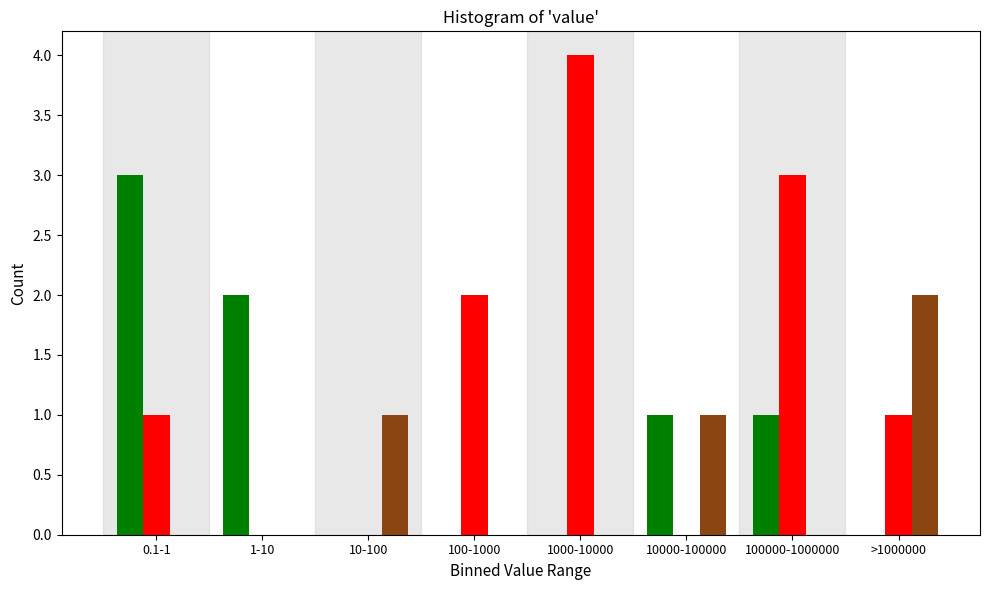

Which label corresponds to the largest value in the chart?

1000-10000